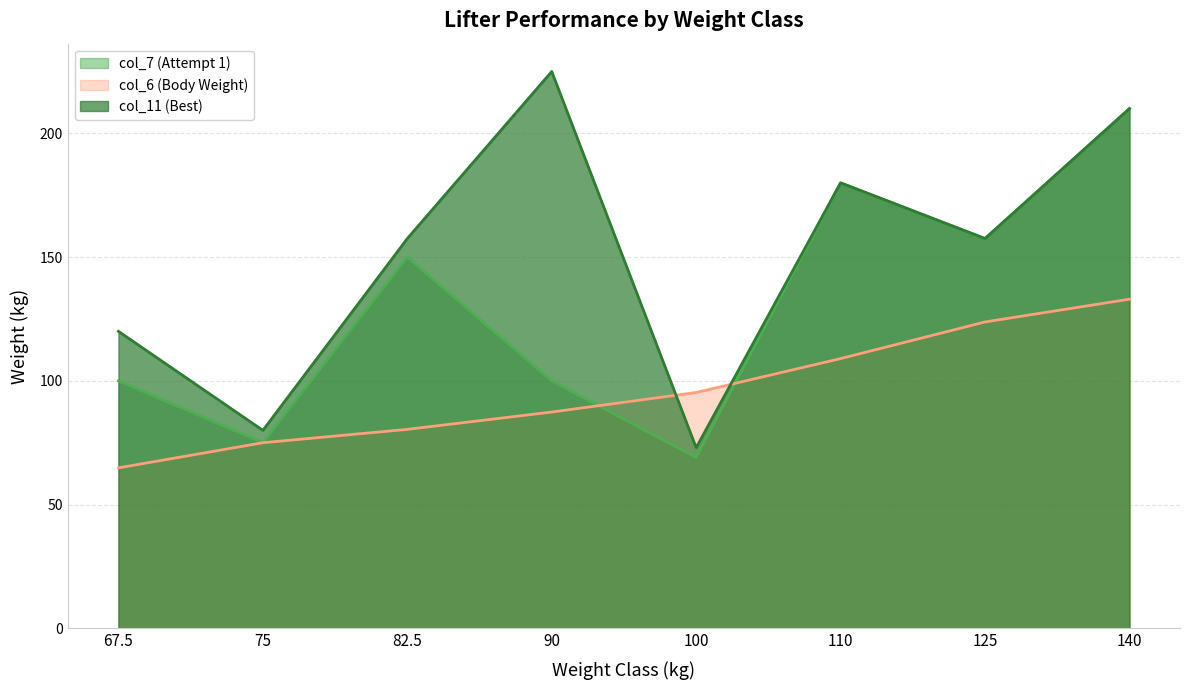

At which category does the chart reach its peak across all series?

90